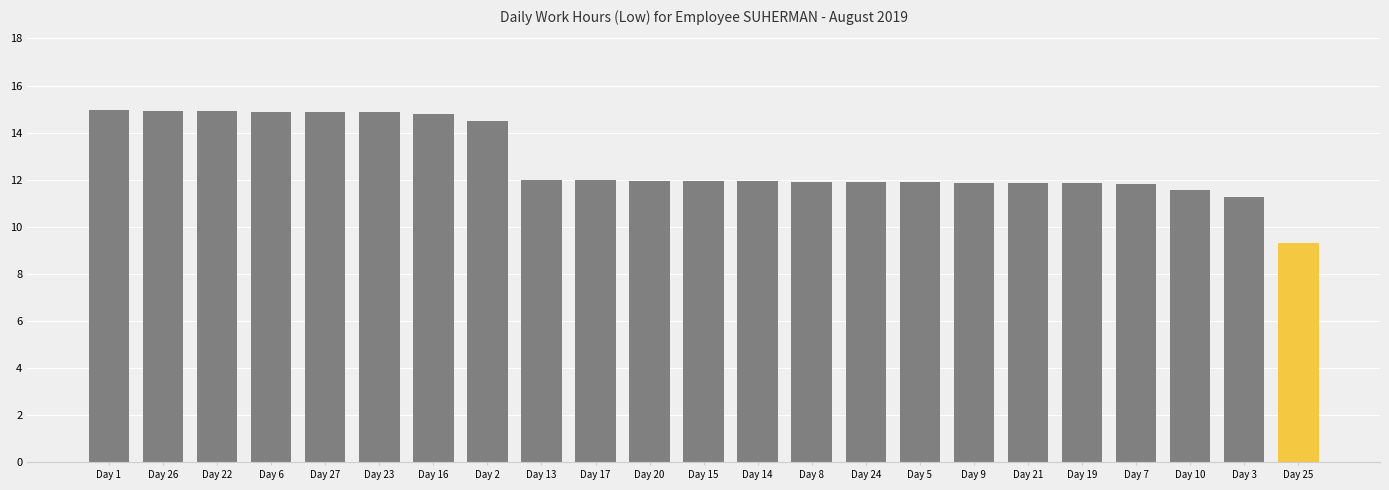

What is the ratio of the value at Day 22 to the value at Day 8?

1.3